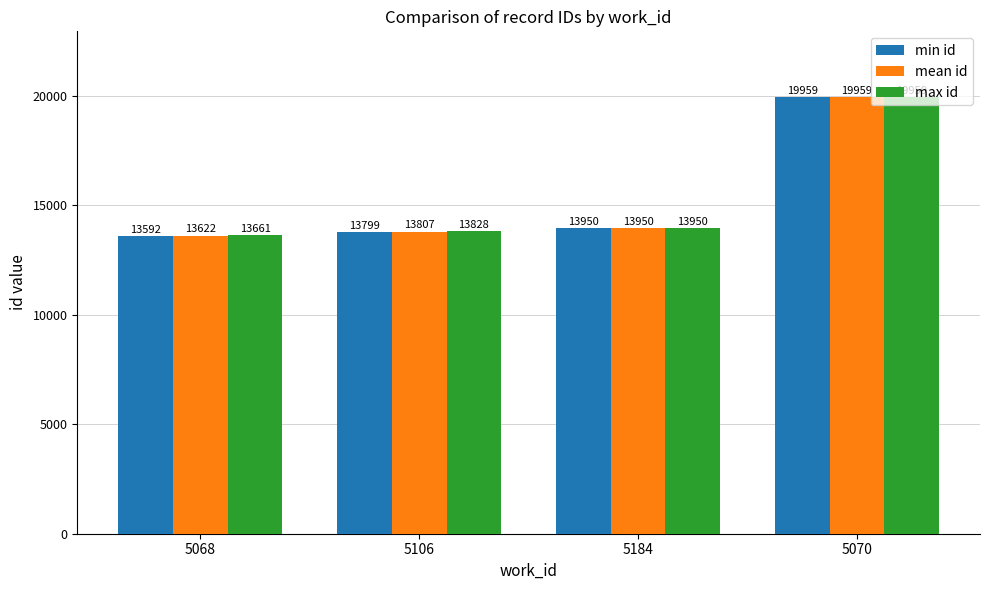

Is it true that max id equals 19959 at 5070?

True